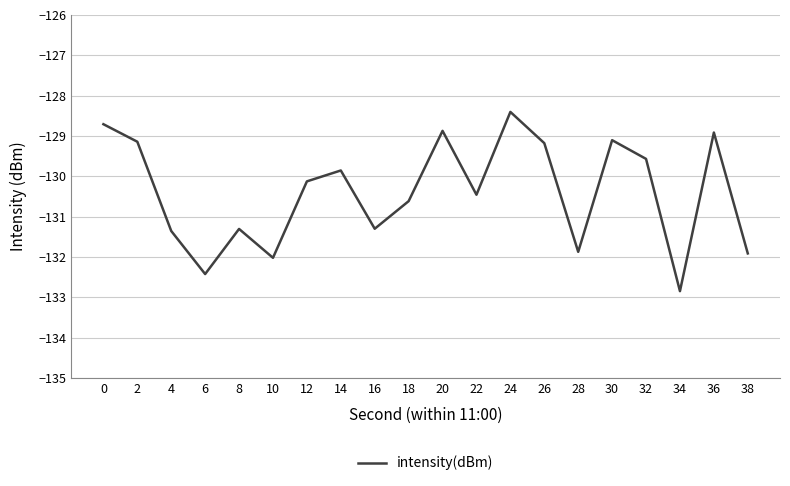

What value does the data have at 0?

-128.7